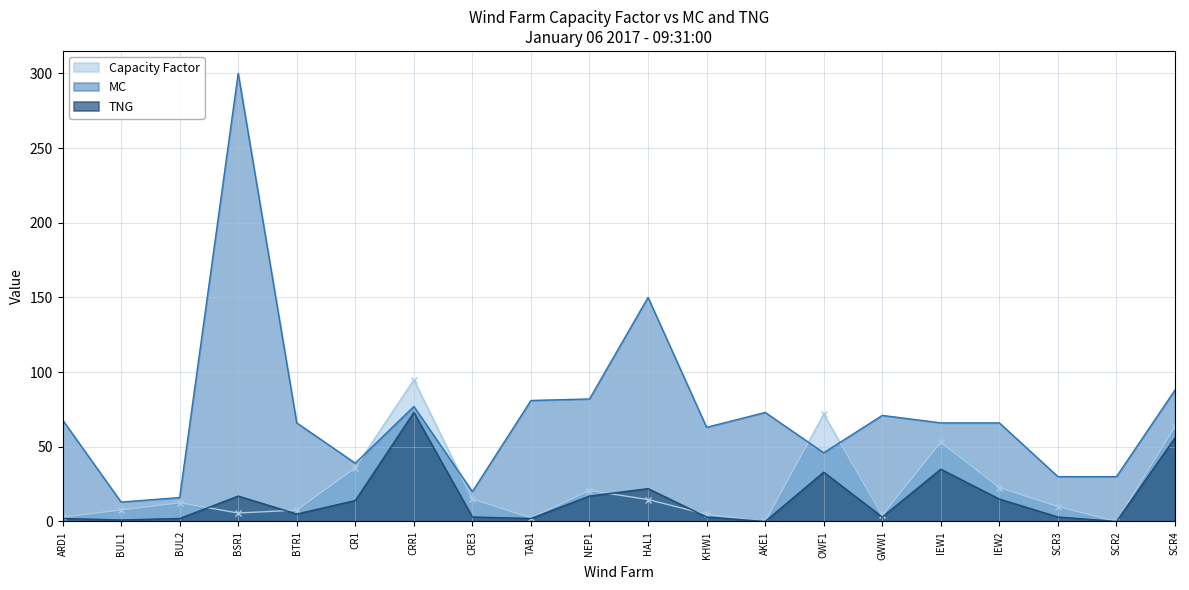

What is the value of the Capacity Factor point at the 20th from the left?

63.6